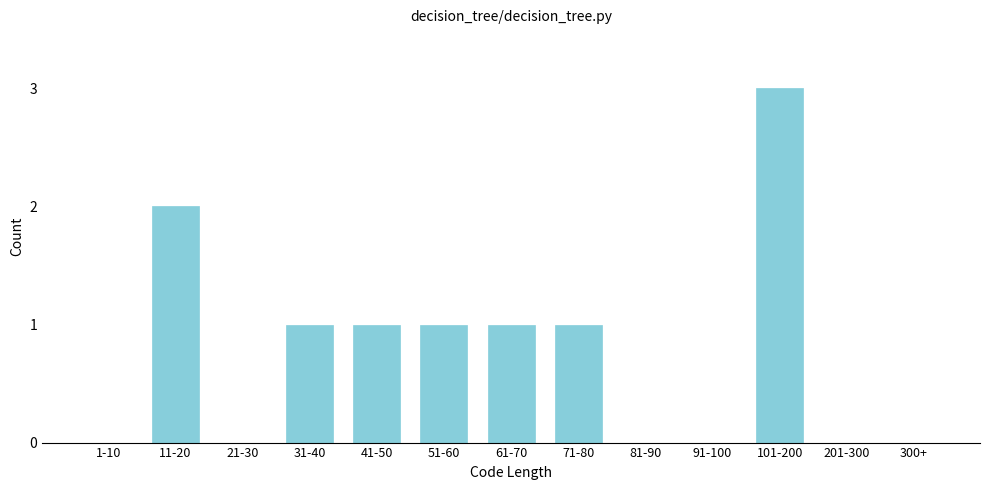

Reading left to right, list all the values displayed in this chart.

1-10=0	11-20=2	21-30=0	31-40=1	41-50=1	51-60=1	61-70=1	71-80=1	81-90=0	91-100=0	101-200=3	201-300=0	300+=0